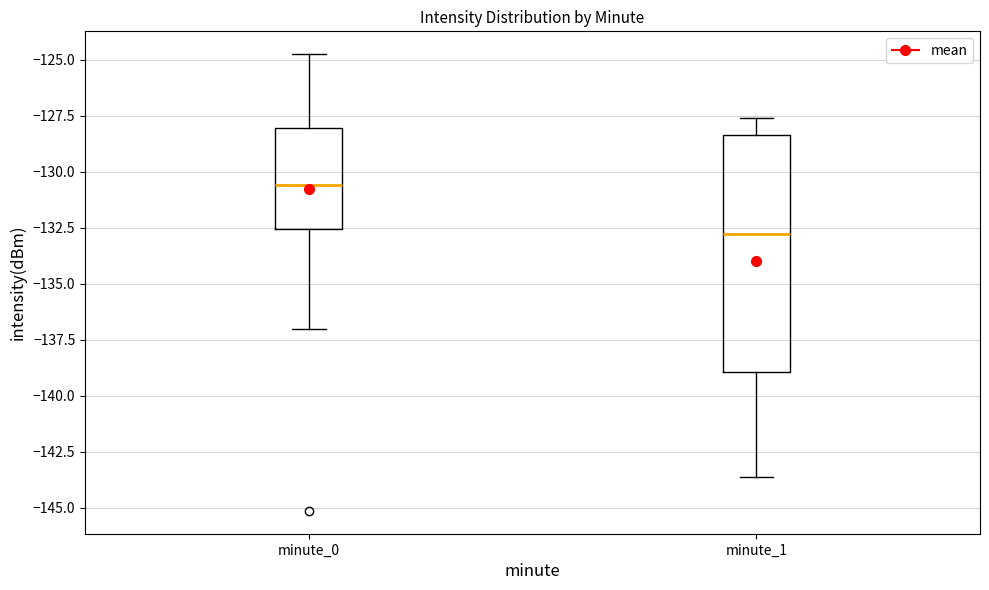

Which box has the highest median line?

minute_0